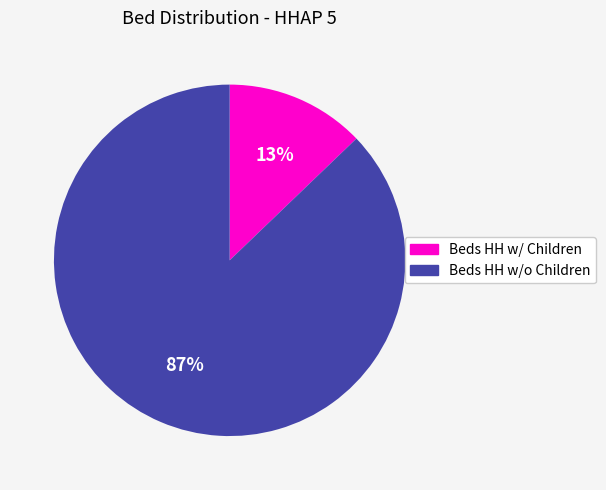

Is there a majority slice in this chart?

Yes